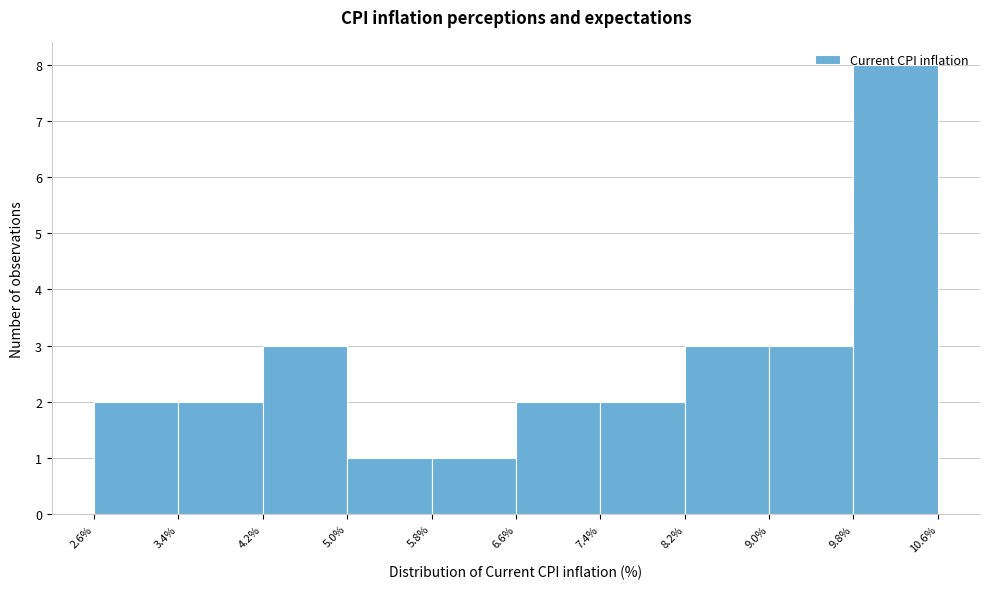

Which range on the x-axis has the tallest bar?

9.8% to 10.6%